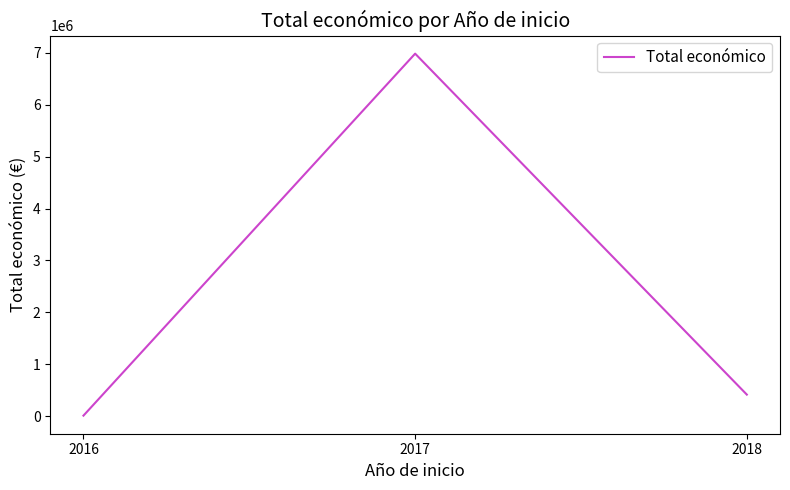

Rank the categories by value from highest to lowest.

2017, 2018, 2016